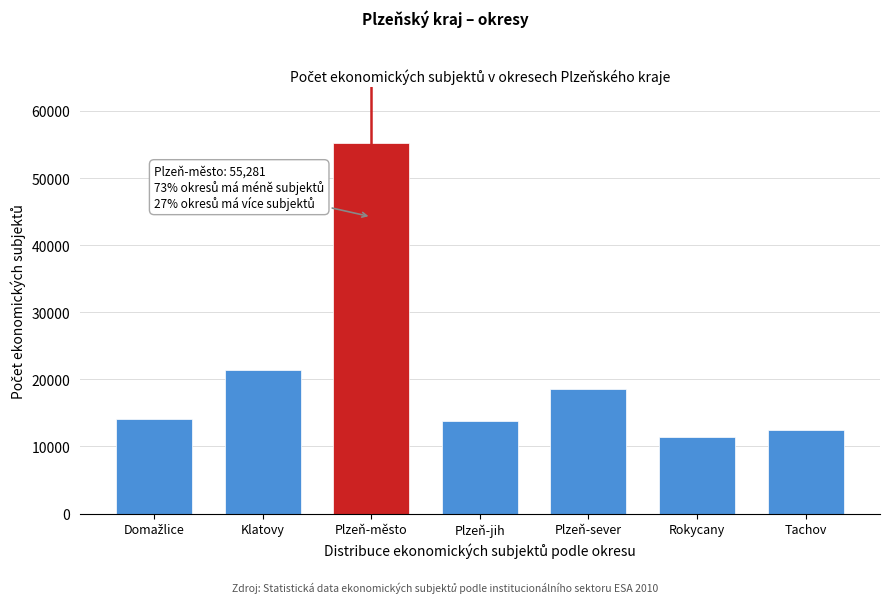

What is the sum of all values?

147014